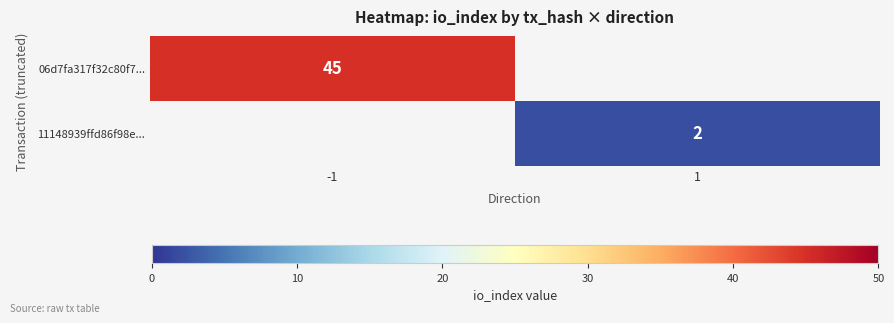

The 06d7fa317f32c80f7... series shows 45 at -1. True or false?

True